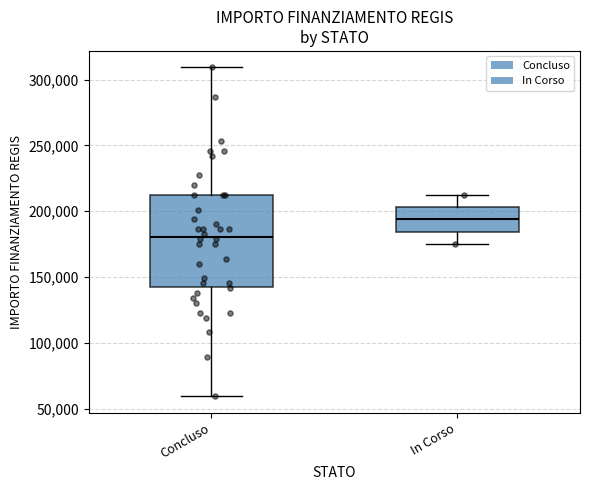

Reading left to right, transcribe this box plot: for each box, give where its median line is, the range the box spans, and where its two whiskers end, as read against the y-axis. The values are not printed on the chart, so give them approximately, as read against the axis.

Concluso: median 180000, box 145000 to 210000, whiskers 60000 to 310000
In Corso: median 195000, box 185000 to 205000, whiskers 175000 to 210000